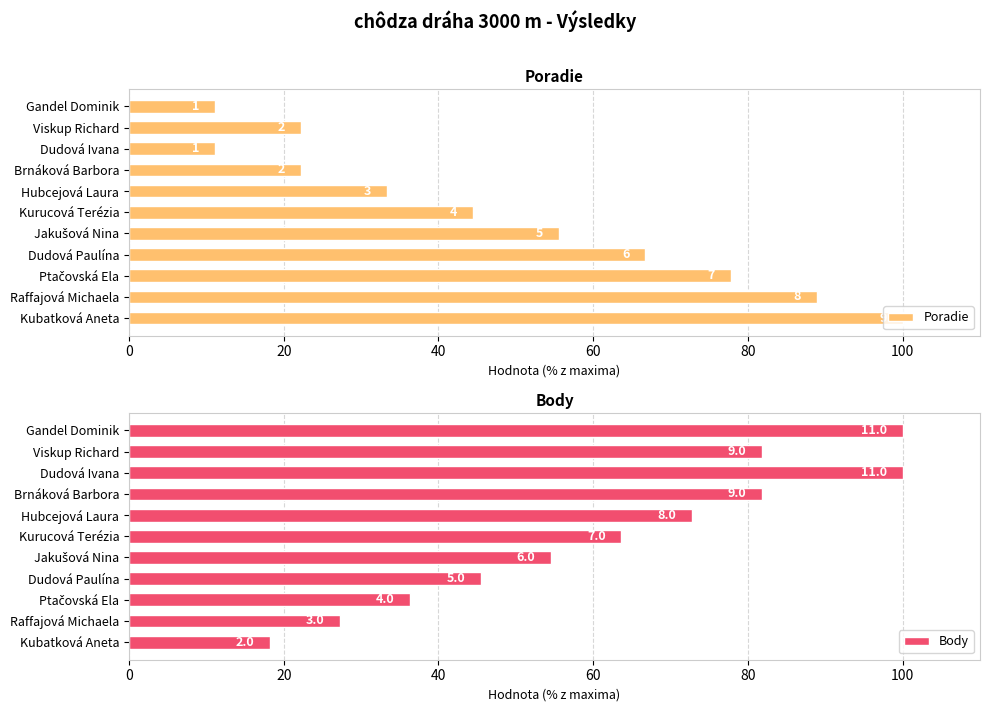

What is the highest value of the Poradie series?

100.0